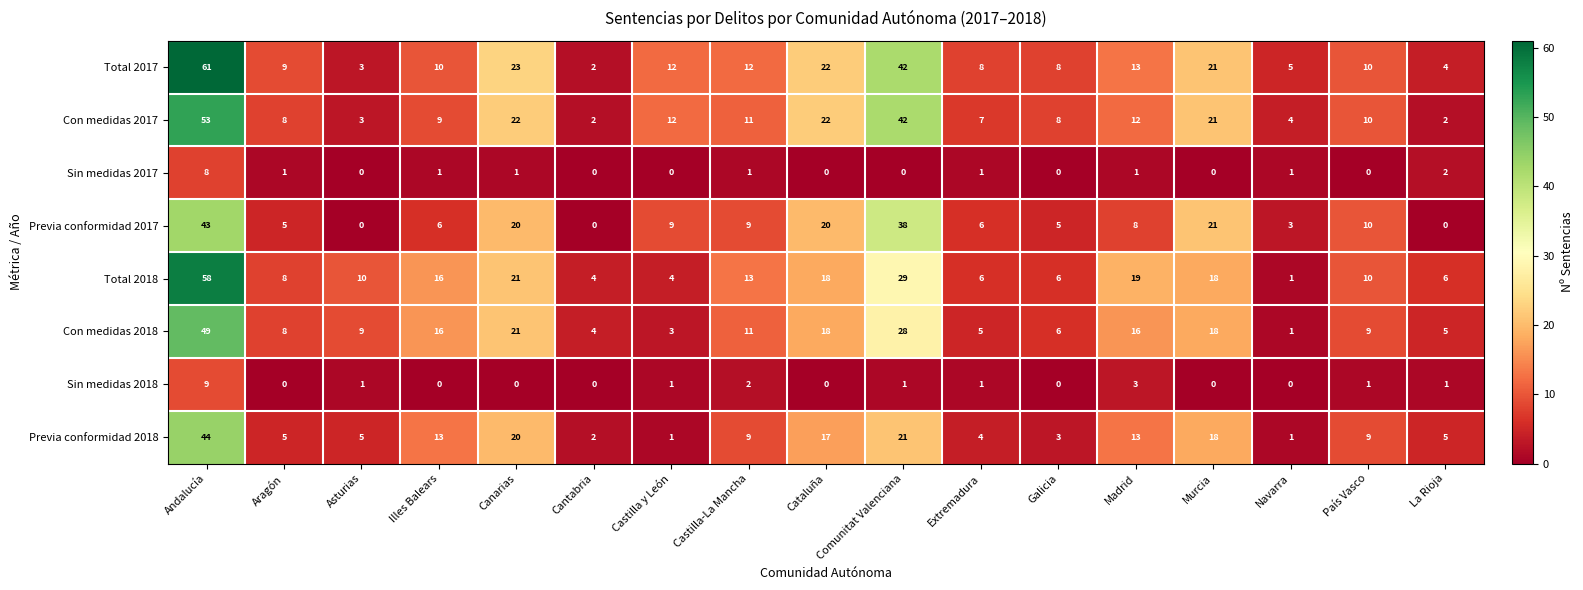

Which category has the highest value in the Previa conformidad 2018 series?

Andalucía